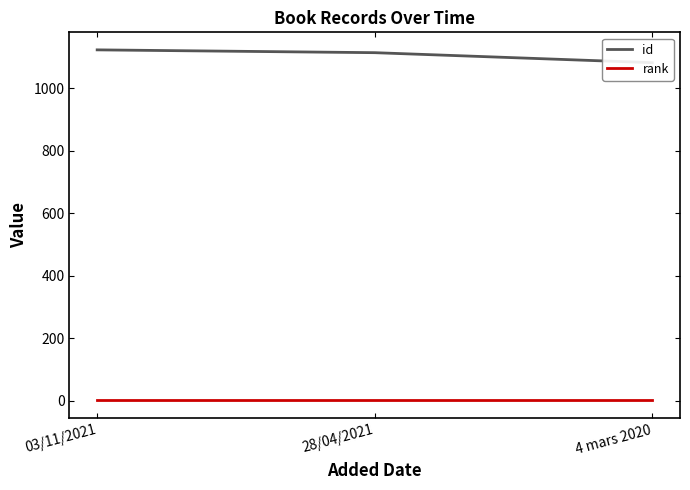

Which label corresponds to the largest value in the chart?

03/11/2021